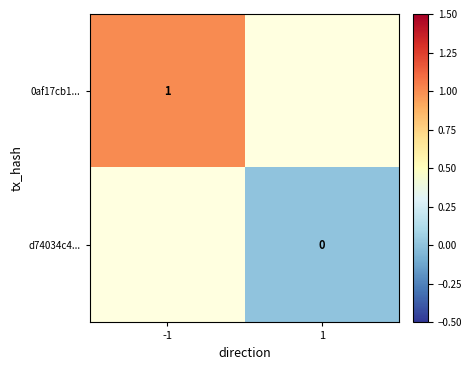

Which label corresponds to the smallest value in the chart?

1